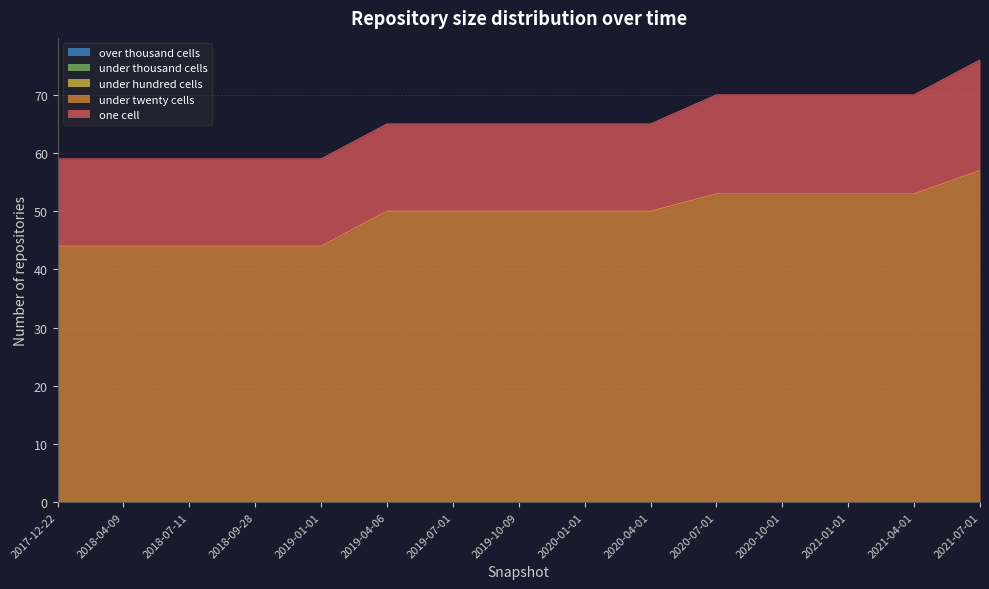

Reading left to right, what are all the values shown in this chart?

under_twenty_cells: 2017-12-22=44	2018-04-09=44	2018-07-11=44	2018-09-28=44	2019-01-01=44	2019-04-06=50	2019-07-01=50	2019-10-09=50	2020-01-01=50	2020-04-01=50	2020-07-01=53	2020-10-01=53	2021-01-01=53	2021-04-01=53	2021-07-01=57
one_cell: 2017-12-22=15	2018-04-09=15	2018-07-11=15	2018-09-28=15	2019-01-01=15	2019-04-06=15	2019-07-01=15	2019-10-09=15	2020-01-01=15	2020-04-01=15	2020-07-01=17	2020-10-01=17	2021-01-01=17	2021-04-01=17	2021-07-01=19
under_hundred_cells: 2017-12-22=0	2018-04-09=0	2018-07-11=0	2018-09-28=0	2019-01-01=0	2019-04-06=0	2019-07-01=0	2019-10-09=0	2020-01-01=0	2020-04-01=0	2020-07-01=0	2020-10-01=0	2021-01-01=0	2021-04-01=0	2021-07-01=0
under_thousand_cells: 2017-12-22=0	2018-04-09=0	2018-07-11=0	2018-09-28=0	2019-01-01=0	2019-04-06=0	2019-07-01=0	2019-10-09=0	2020-01-01=0	2020-04-01=0	2020-07-01=0	2020-10-01=0	2021-01-01=0	2021-04-01=0	2021-07-01=0
over_thousand_cells: 2017-12-22=0	2018-04-09=0	2018-07-11=0	2018-09-28=0	2019-01-01=0	2019-04-06=0	2019-07-01=0	2019-10-09=0	2020-01-01=0	2020-04-01=0	2020-07-01=0	2020-10-01=0	2021-01-01=0	2021-04-01=0	2021-07-01=0